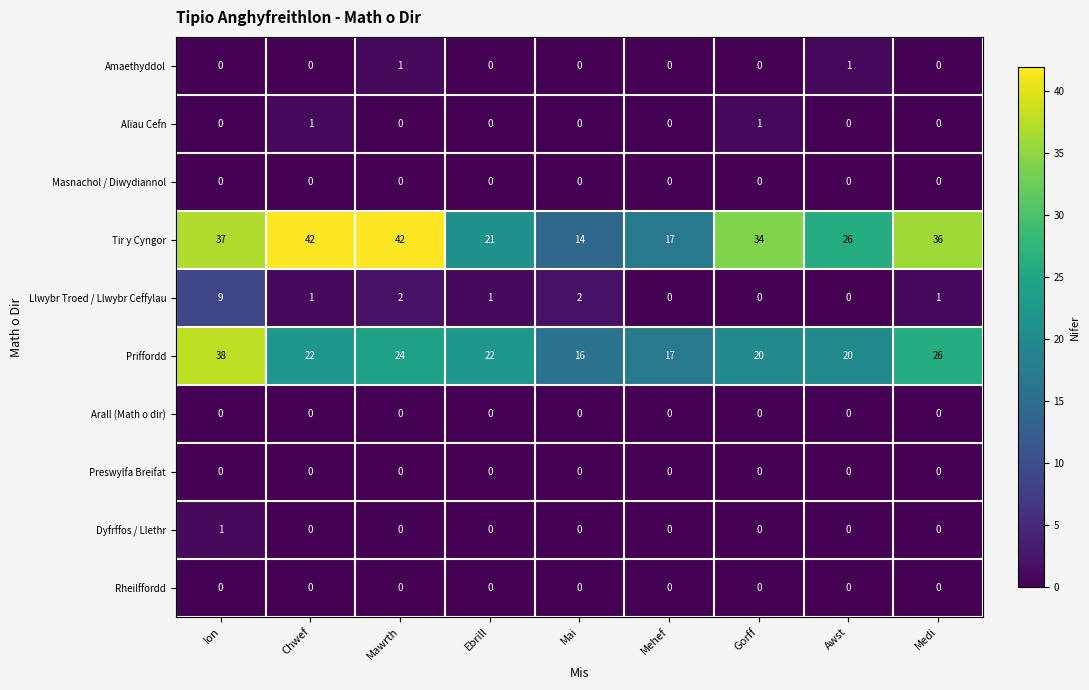

At how many categories does at least one series exceed 23?

6